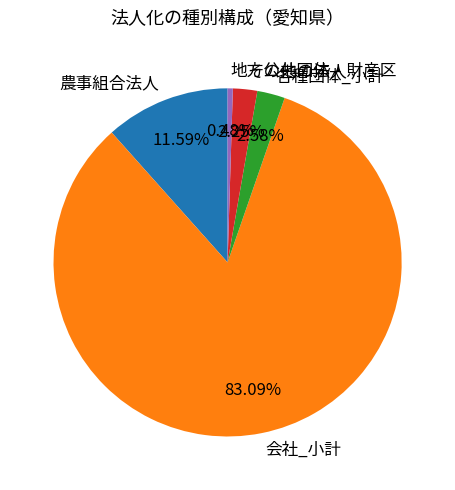

What is the majority slice?

会社_小計